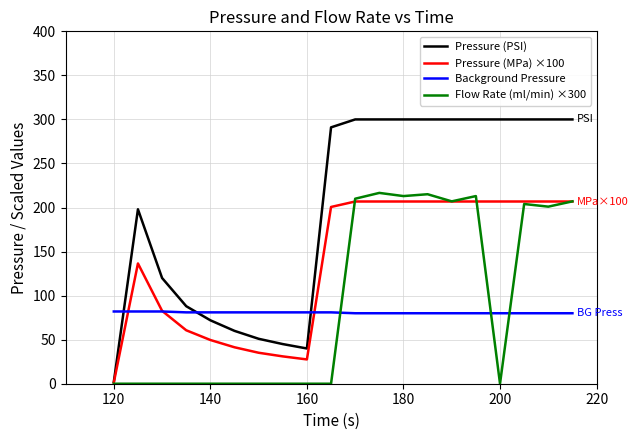

What is the difference between the maximum and second lowest values in the Background Pressure series?

2.0